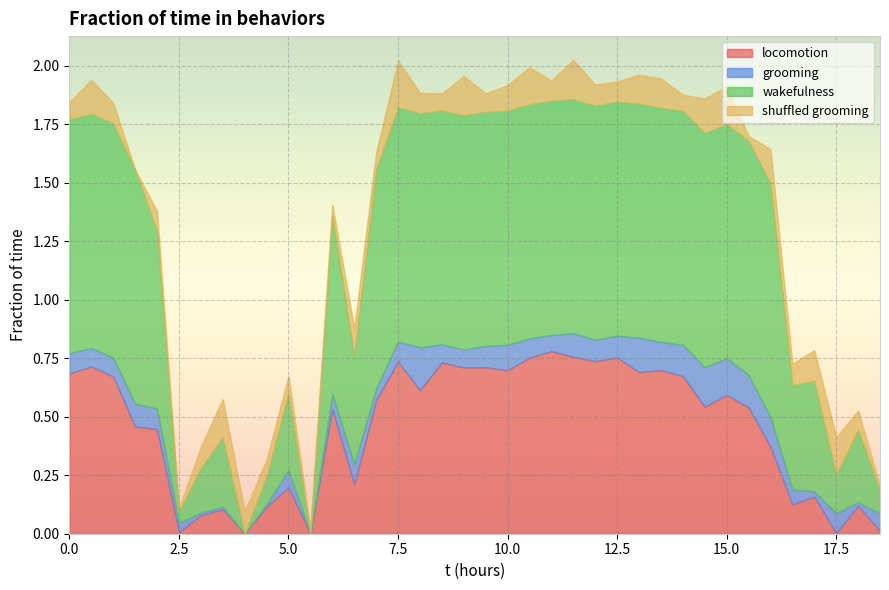

Read the shuffled grooming value at 14.5.

0.1